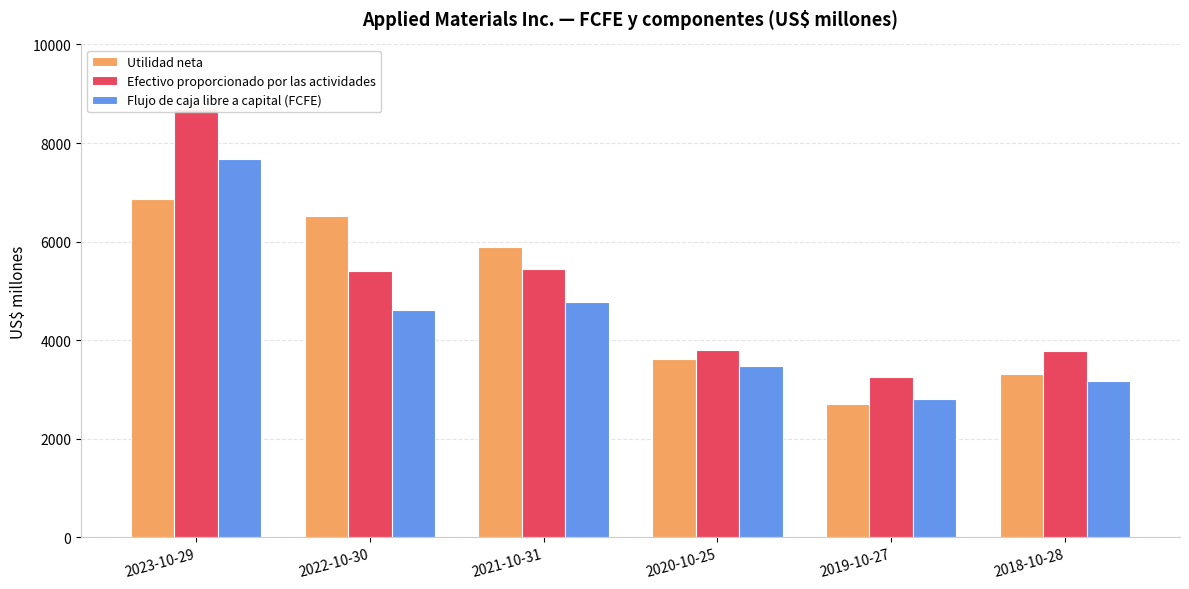

What value does the Flujo de caja libre a capital (FCFE) series have at 2019-10-27, to the nearest 100?

2800